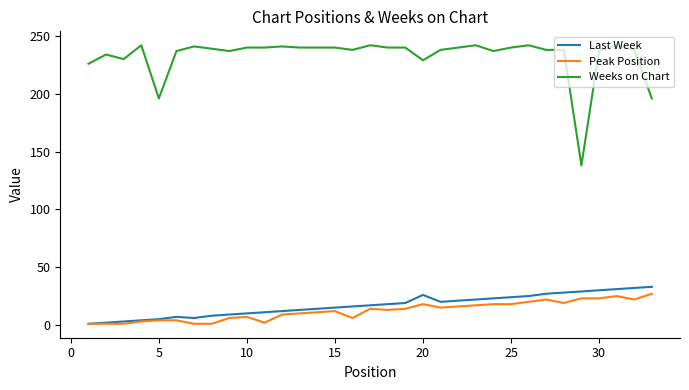

What is the minimum value for Weeks on Chart?

138